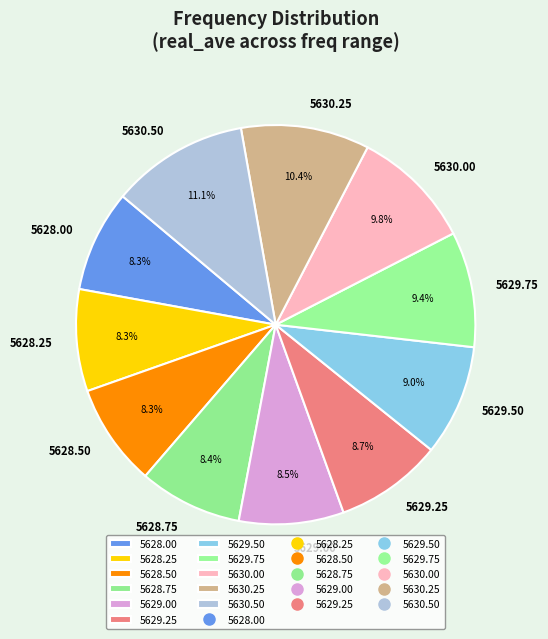

Does any single category account for the majority?

No